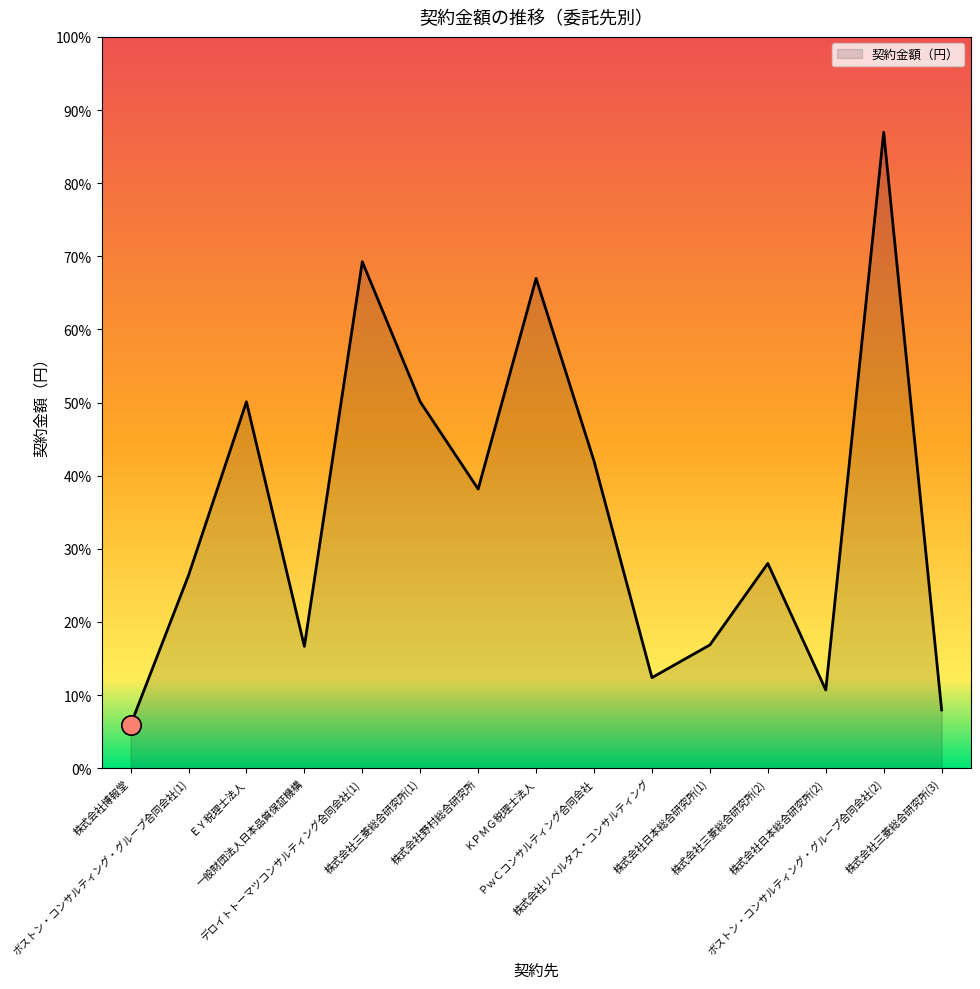

The chart shows a value of 13323654 at 株式会社日本総合研究所(2). True or false?

False